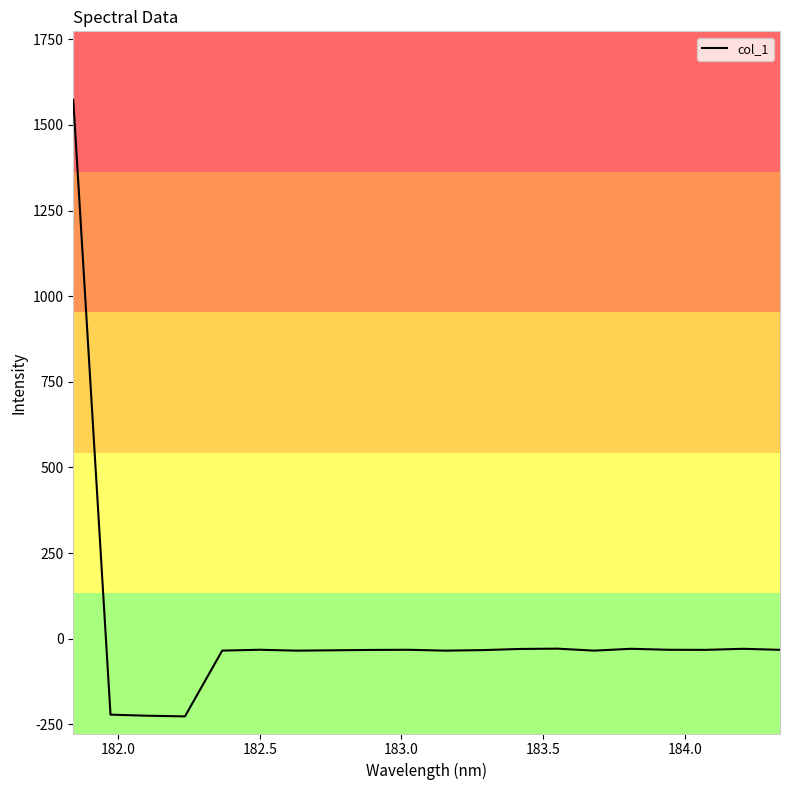

What is the greatest value displayed?

1573.4